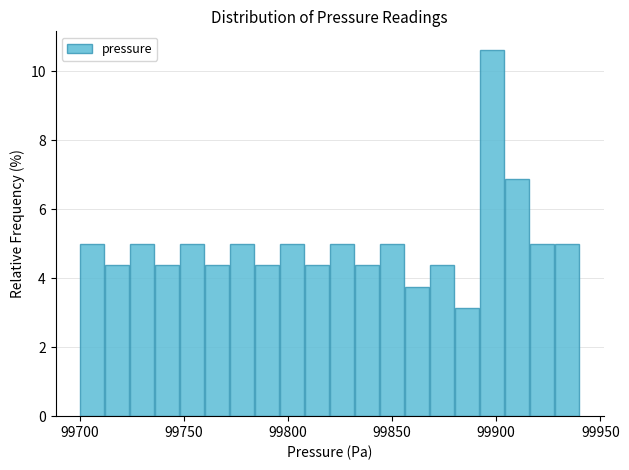

Around what value on the x-axis is the tallest bar? Give the approximate position of its centre, as read against the axis.

99900